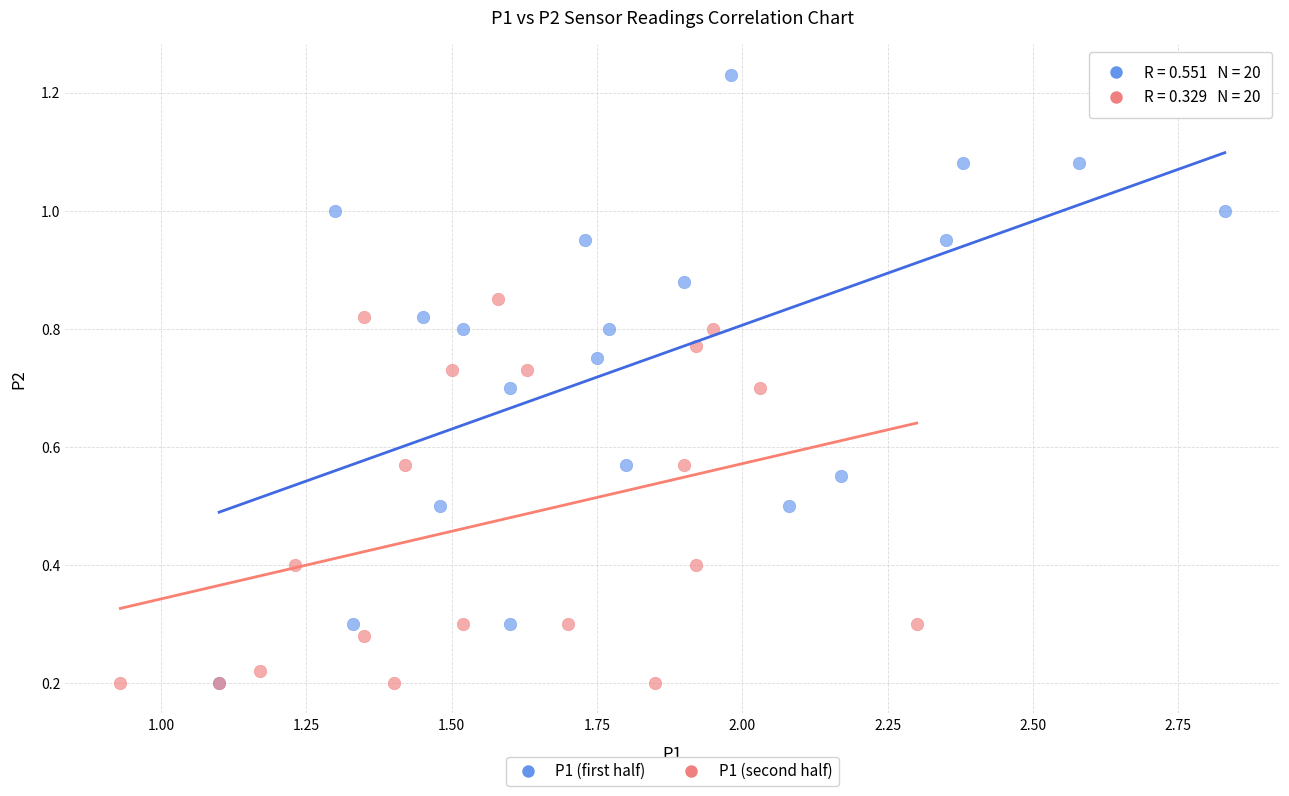

What are all the series names shown in the legend?

P1 (first half), P1 (second half)